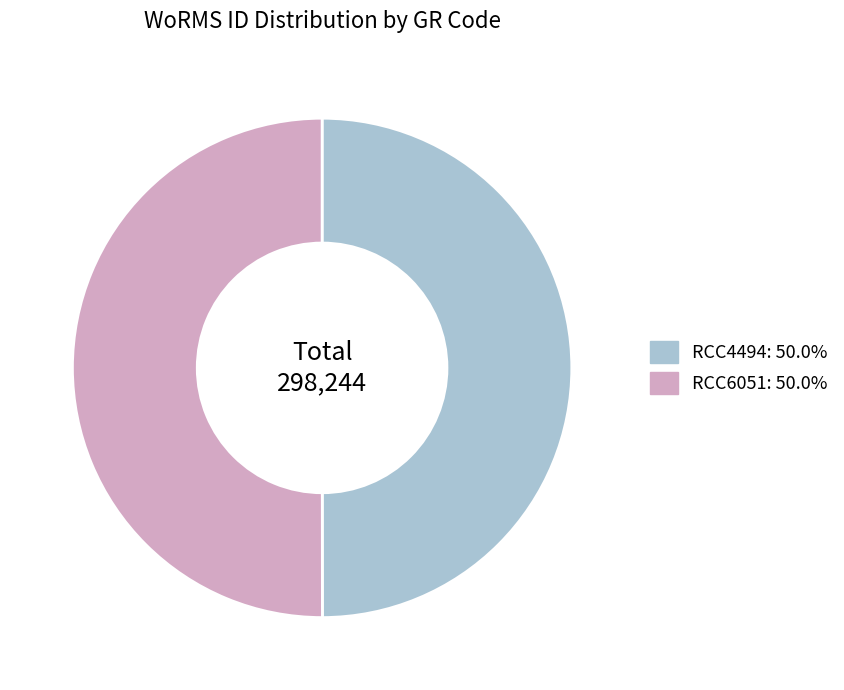

Is the sum of RCC6051: 50.0% and RCC4494: 50.0% greater than half?

Yes